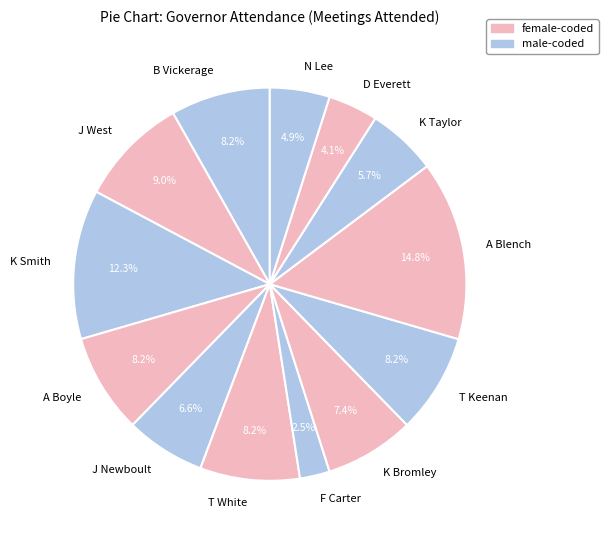

To the nearest percent, what is the difference between the F Carter and T Keenan slice percentages?

6%